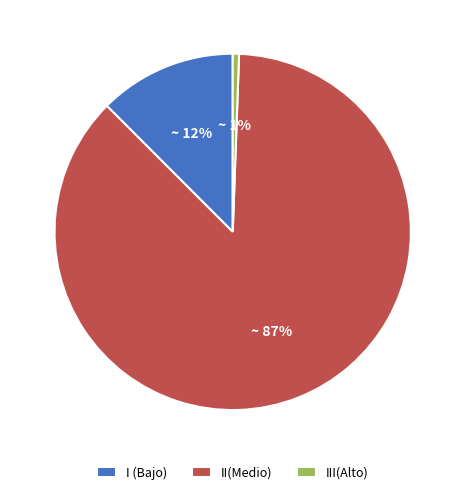

Does III(Alto) account for over 50% of the chart?

No